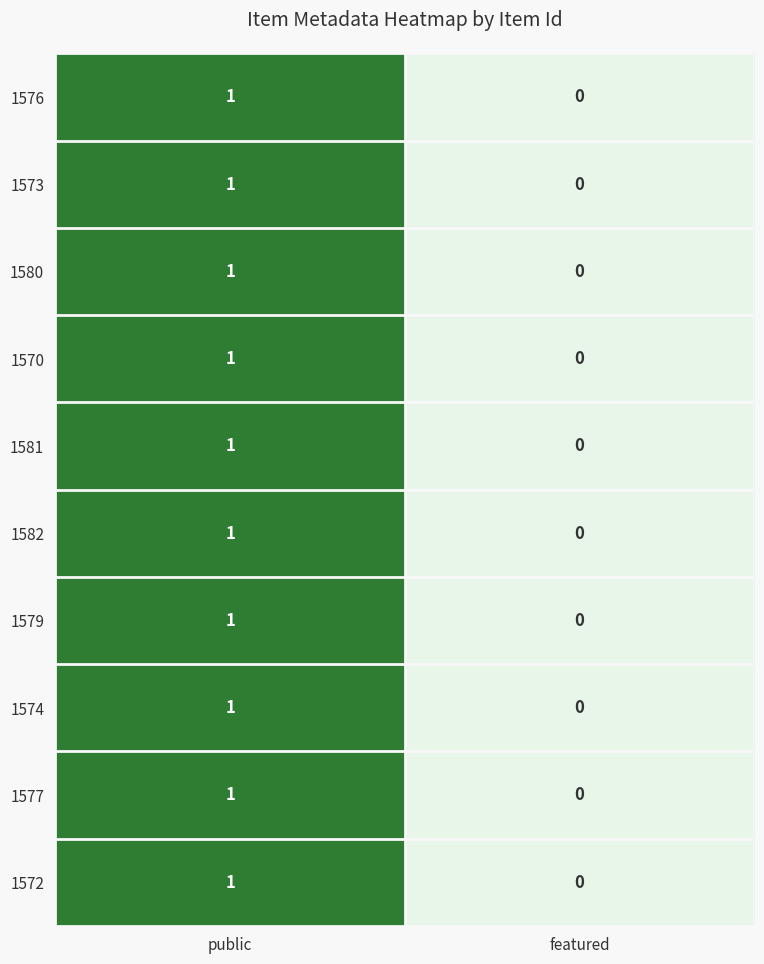

Rank the categories by 1582 value from highest to lowest.

public, featured